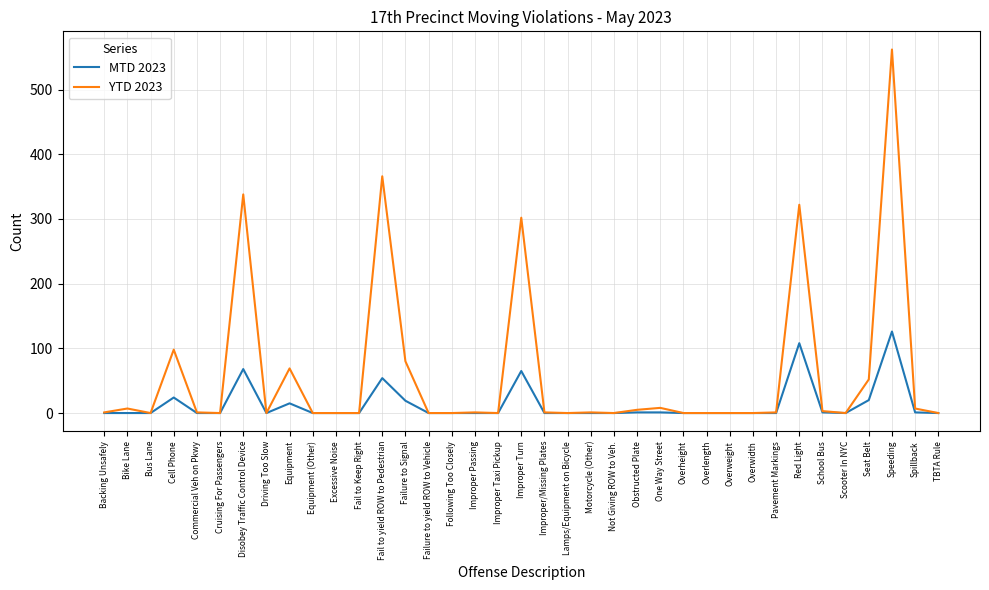

At how many categories does at least one series exceed 11?

9